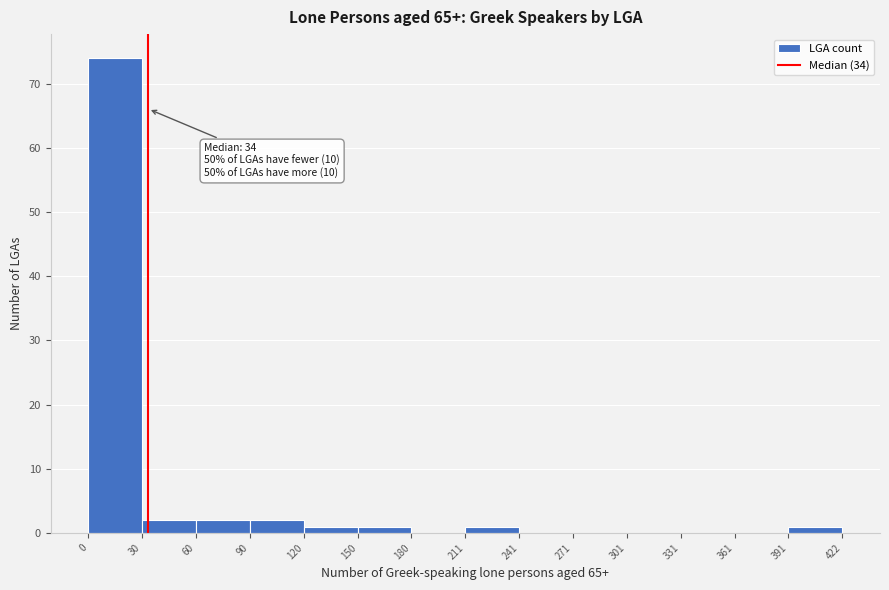

Over which range of the x-axis is the bar tallest?

0 to 30